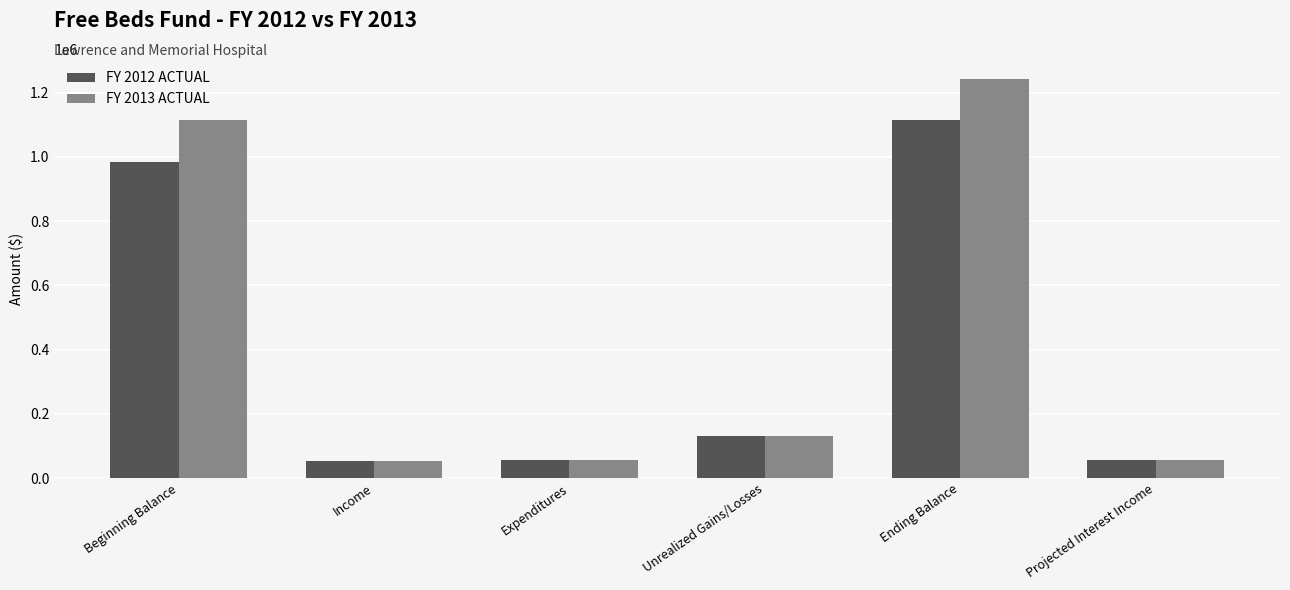

What is the label of the 3rd bar from the right?

Unrealized Gains/Losses